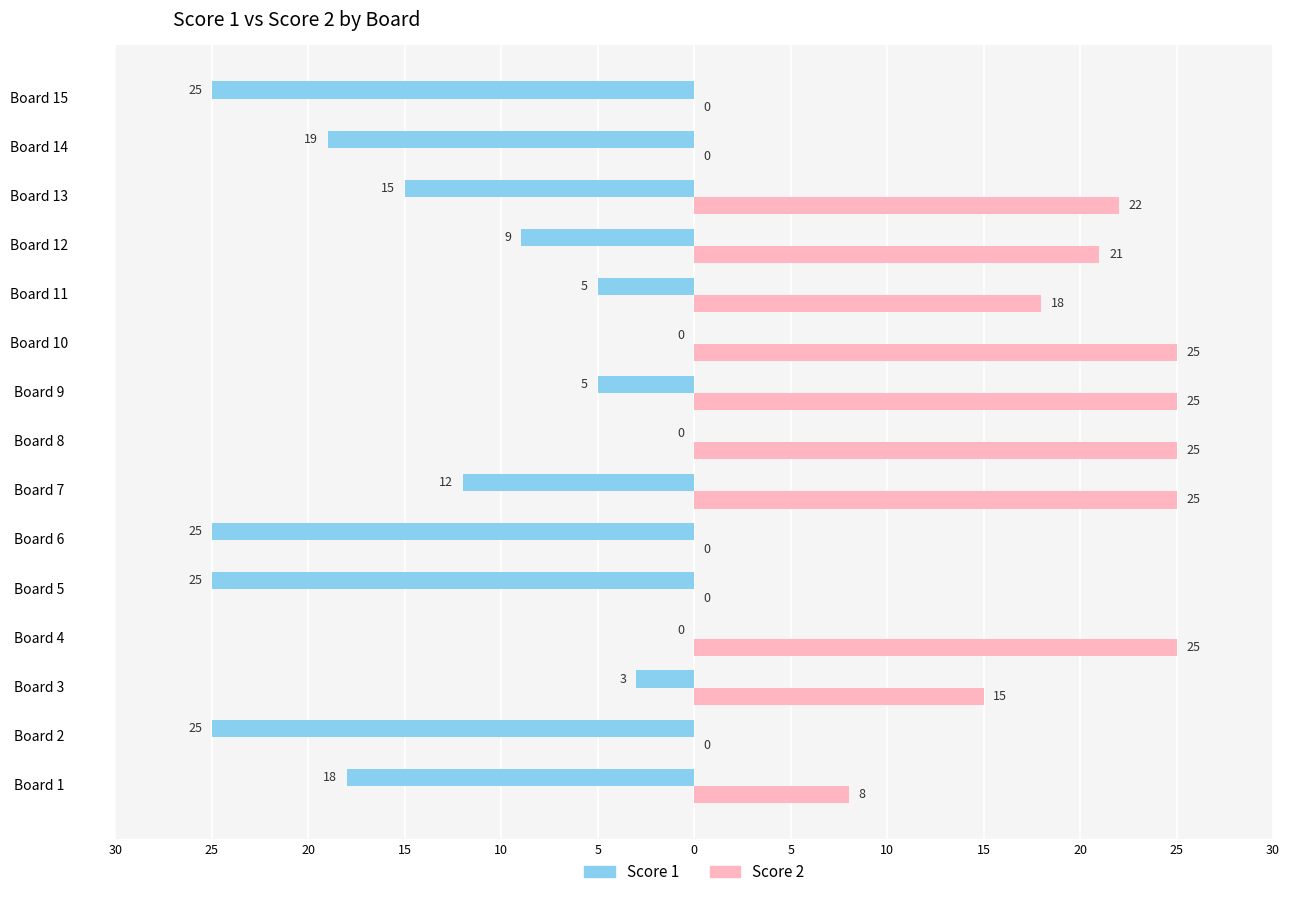

Are the bars grouped side by side (vs. stacked)?

Yes